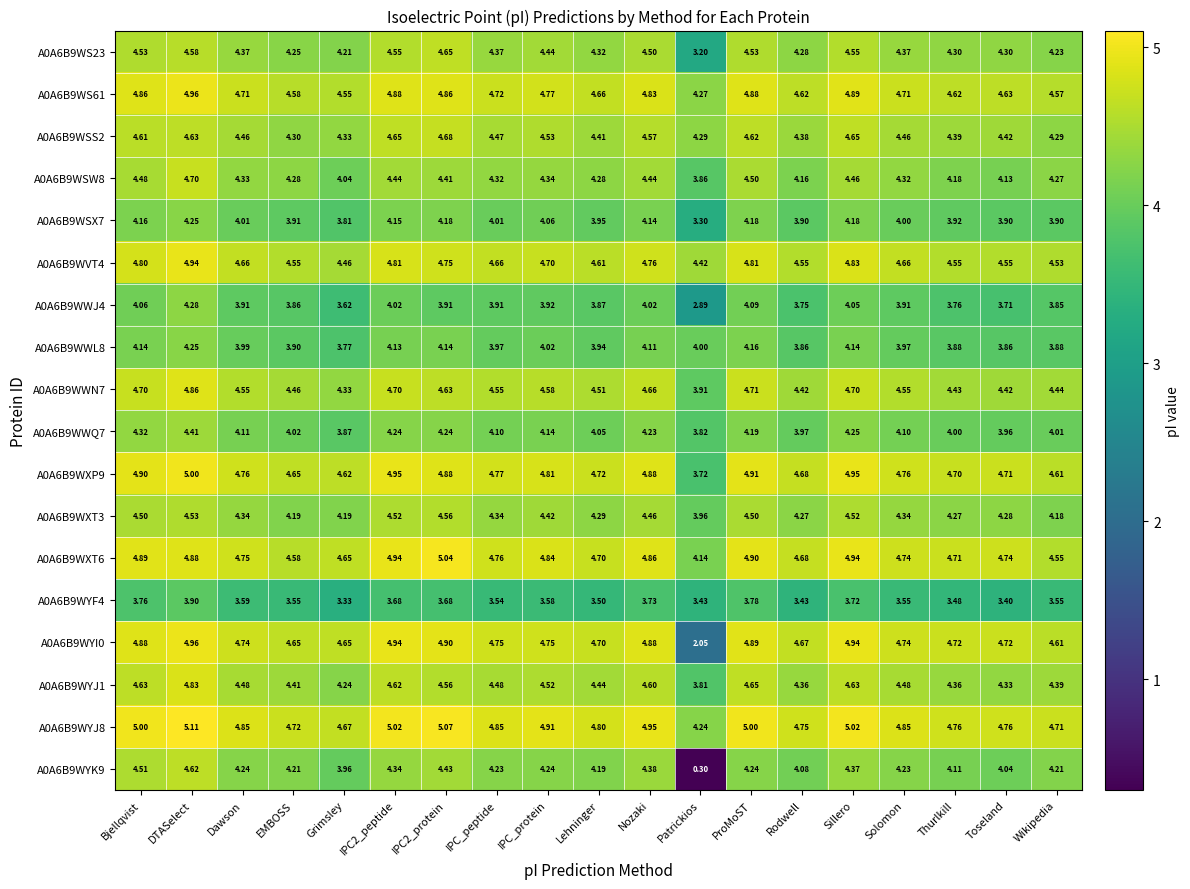

At which category is the sum across all series the highest?

DTASelect